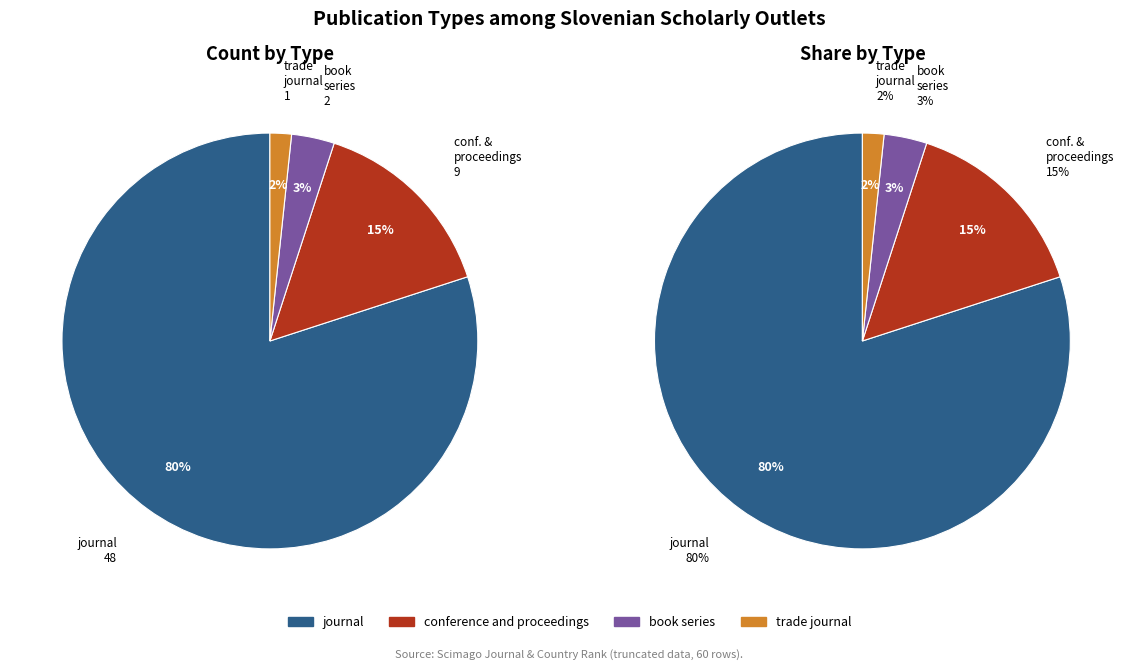

Count the number of slices in the pie.

4